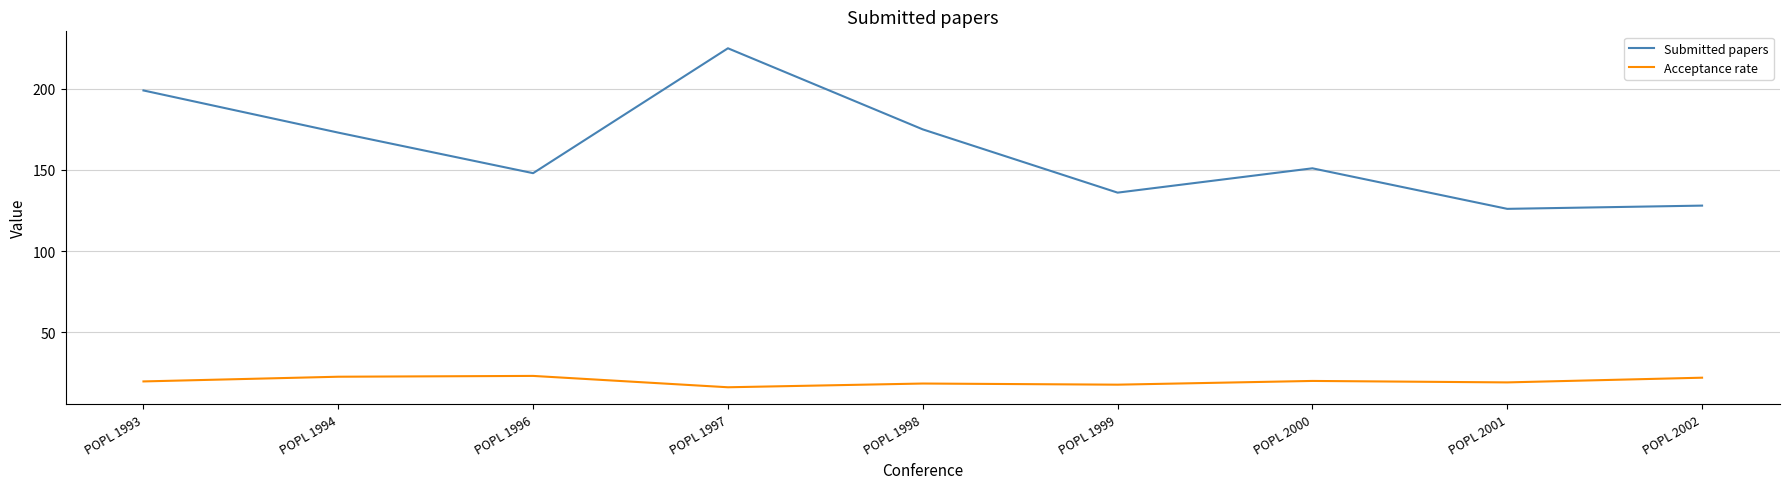

At which category is the sum across all series the highest?

POPL 1997